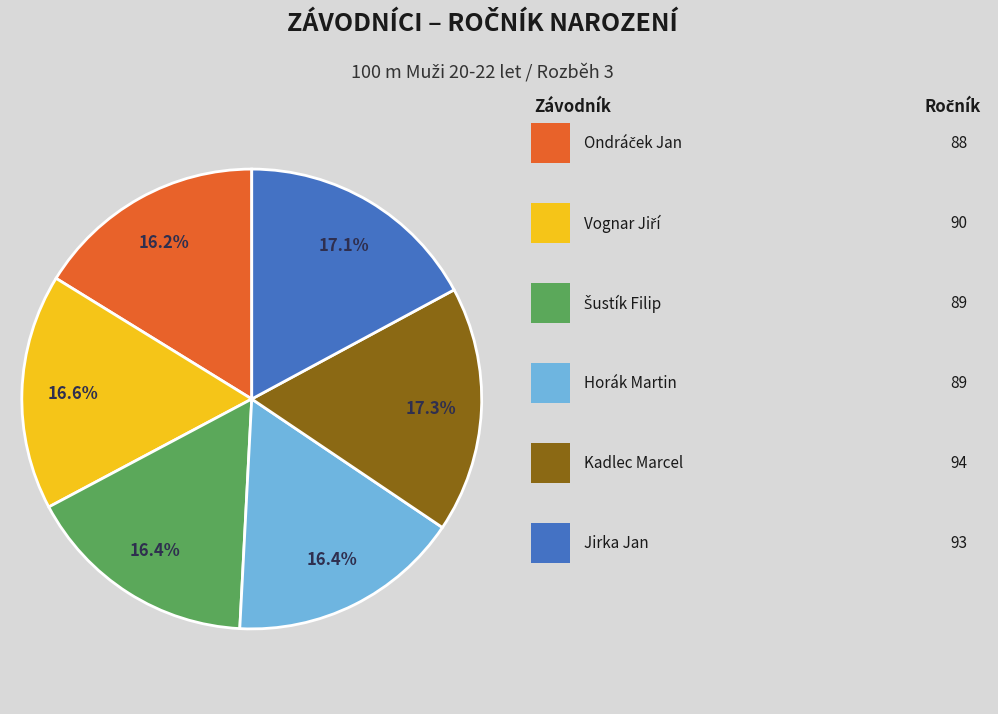

Is there any slice that represents more than half of the pie?

No